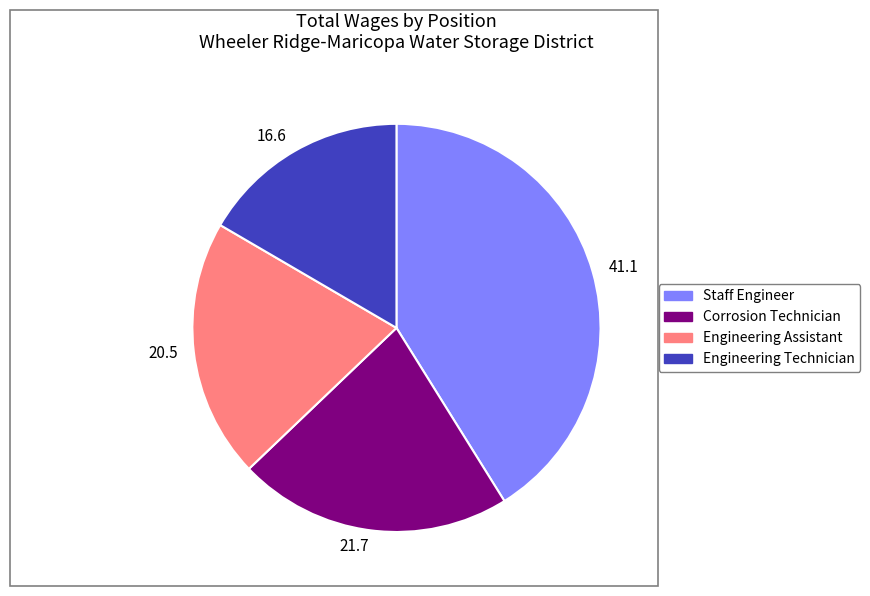

Count the number of slices in the pie.

4